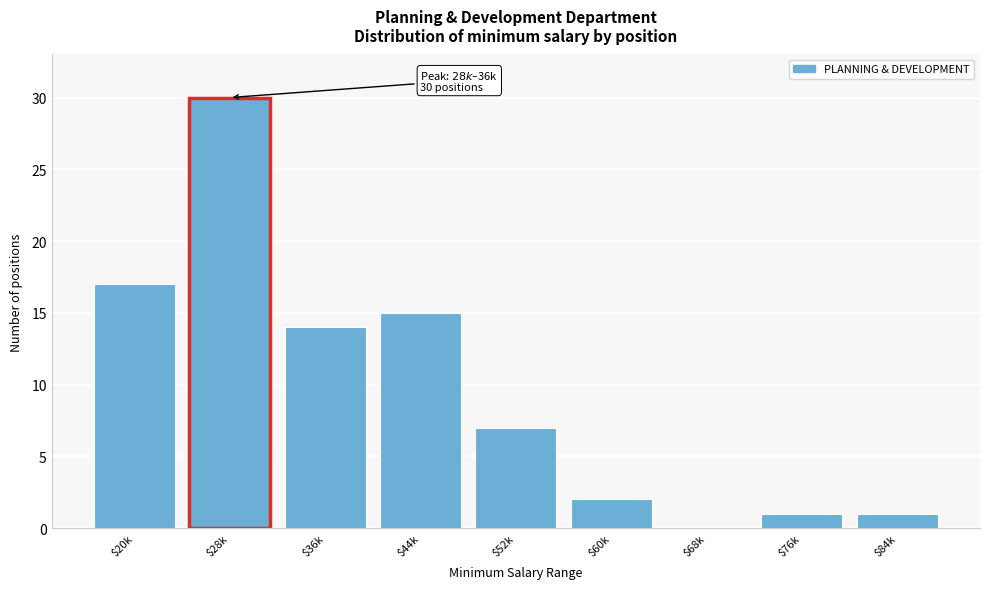

What is the greatest value displayed?

30